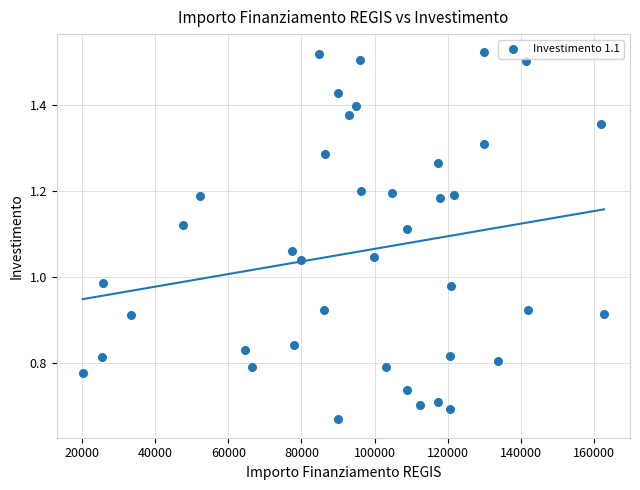

What is the range of X values (max minus min)?

142668.0